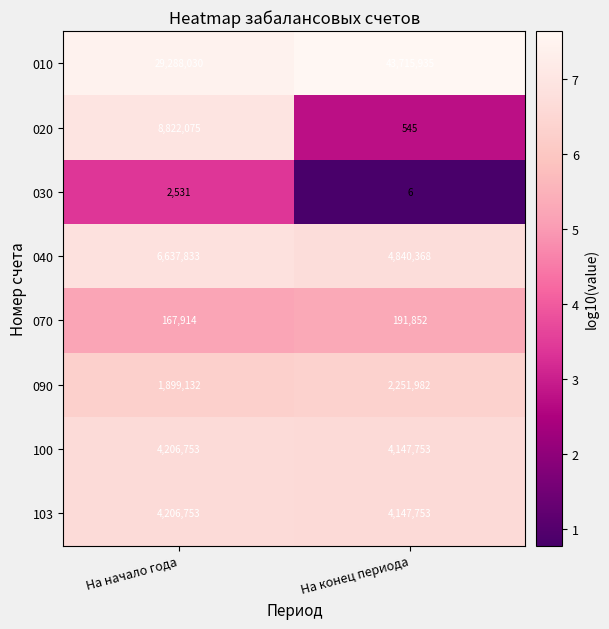

List the labels in order of 040 value, smallest first.

На конец периода, На начало года